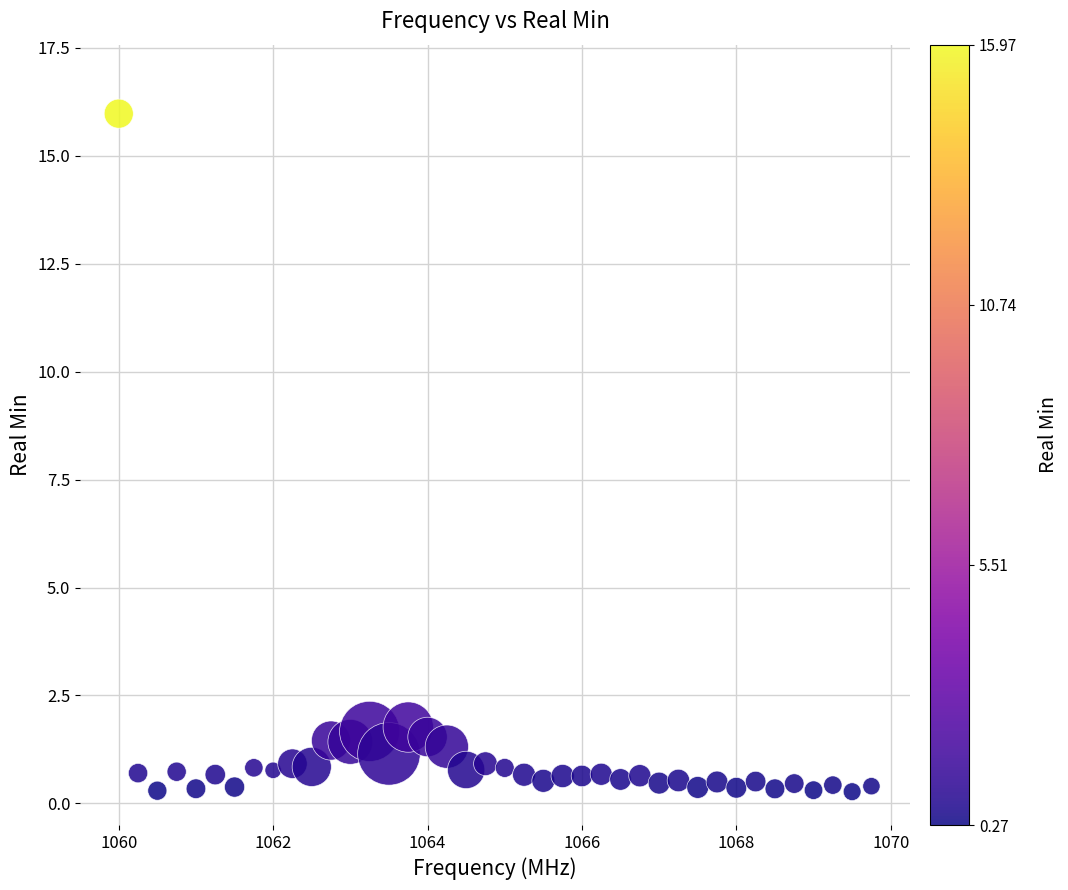

What is the range of Y values (max minus min)?

15.7